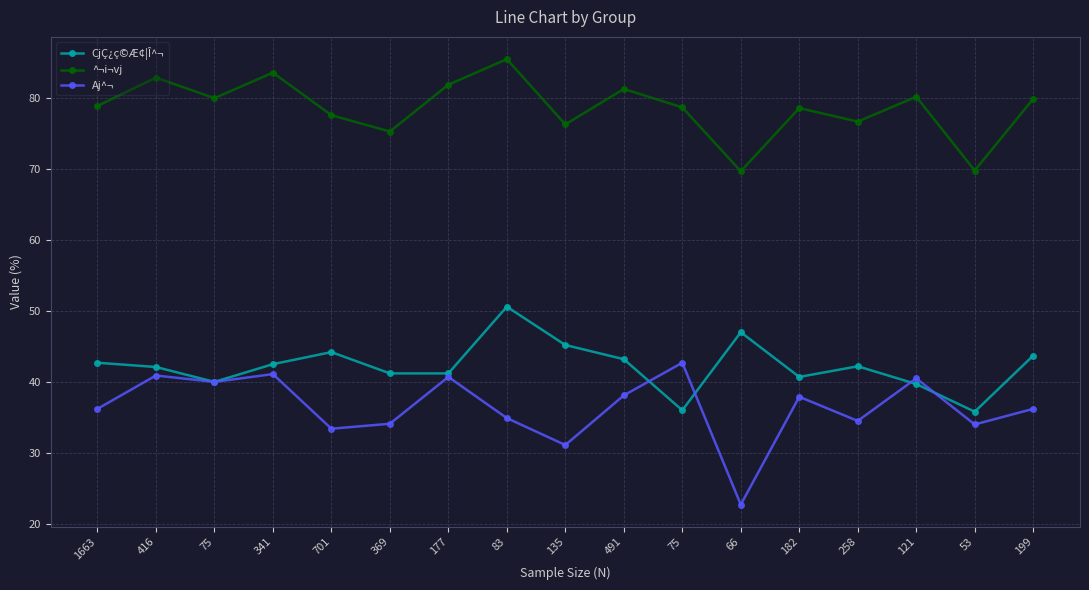

Does the chart have visible grid lines?

Yes